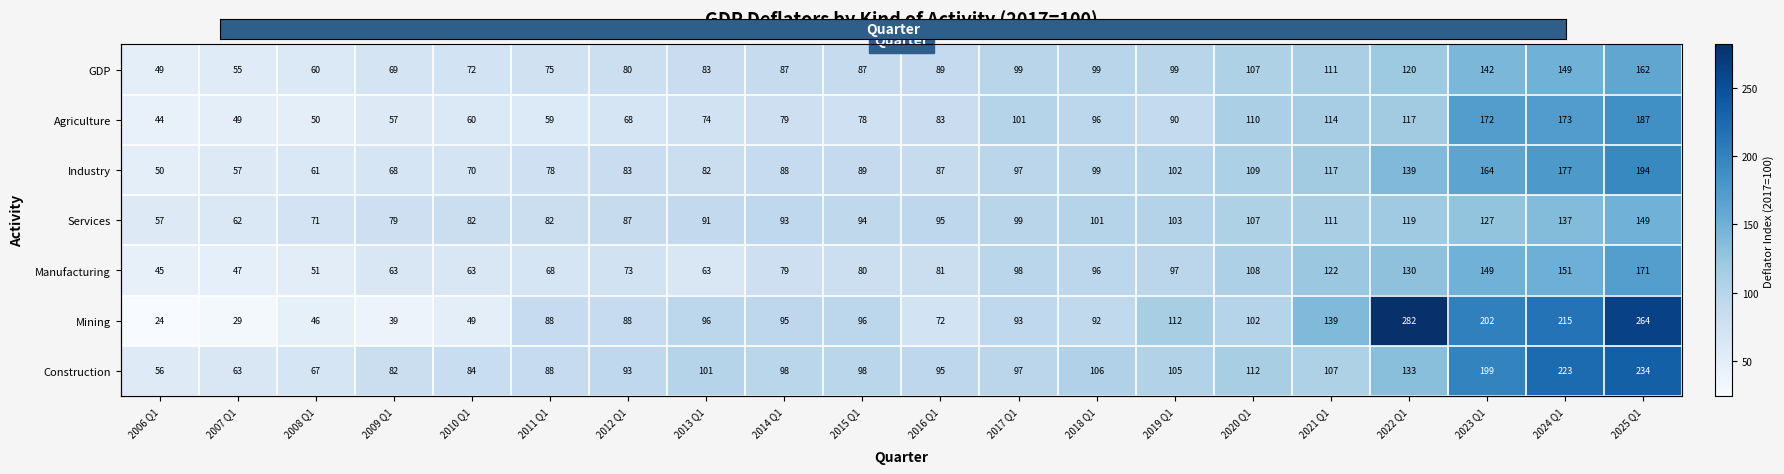

True or false: Agriculture has a value of 114 at 2021 Q1.

True